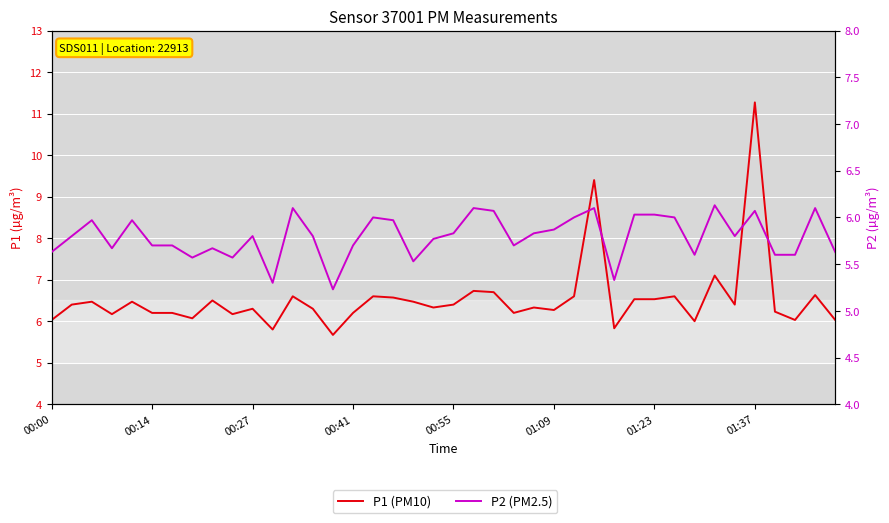

True or false: P1 (PM10) and P2 (PM2.5) cross at least once.

False